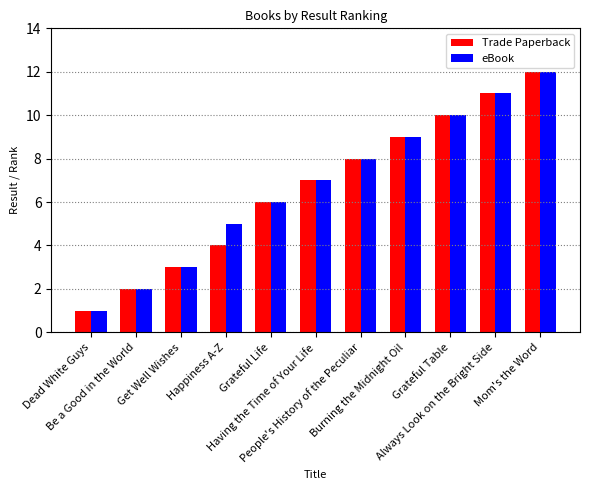

What is the average value of the Trade Paperback series?

7